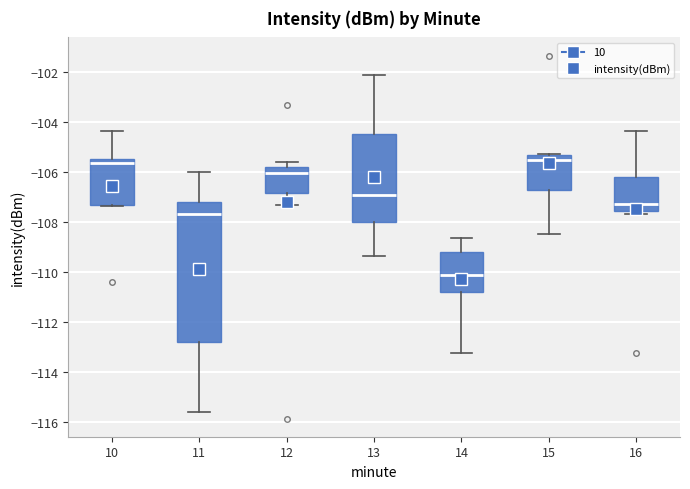

Which box's median line is the lowest?

14